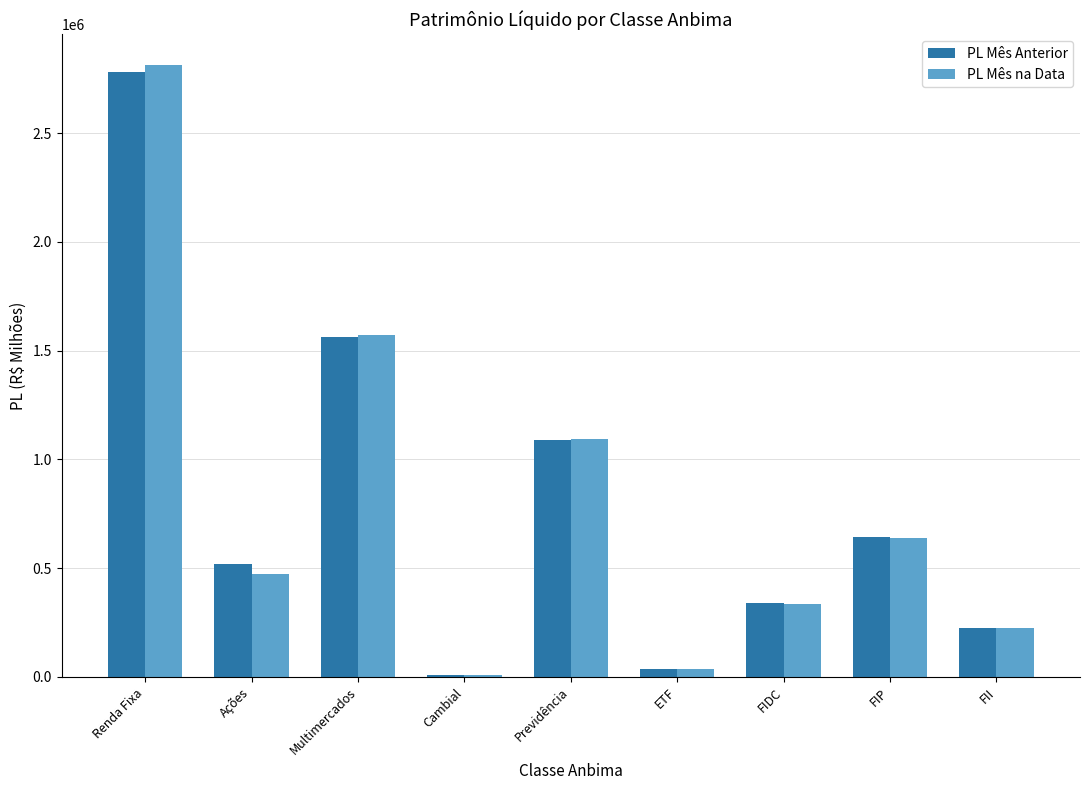

Is the value of PL Mês na Data at FII greater than the value of PL Mês Anterior at Renda Fixa?

No